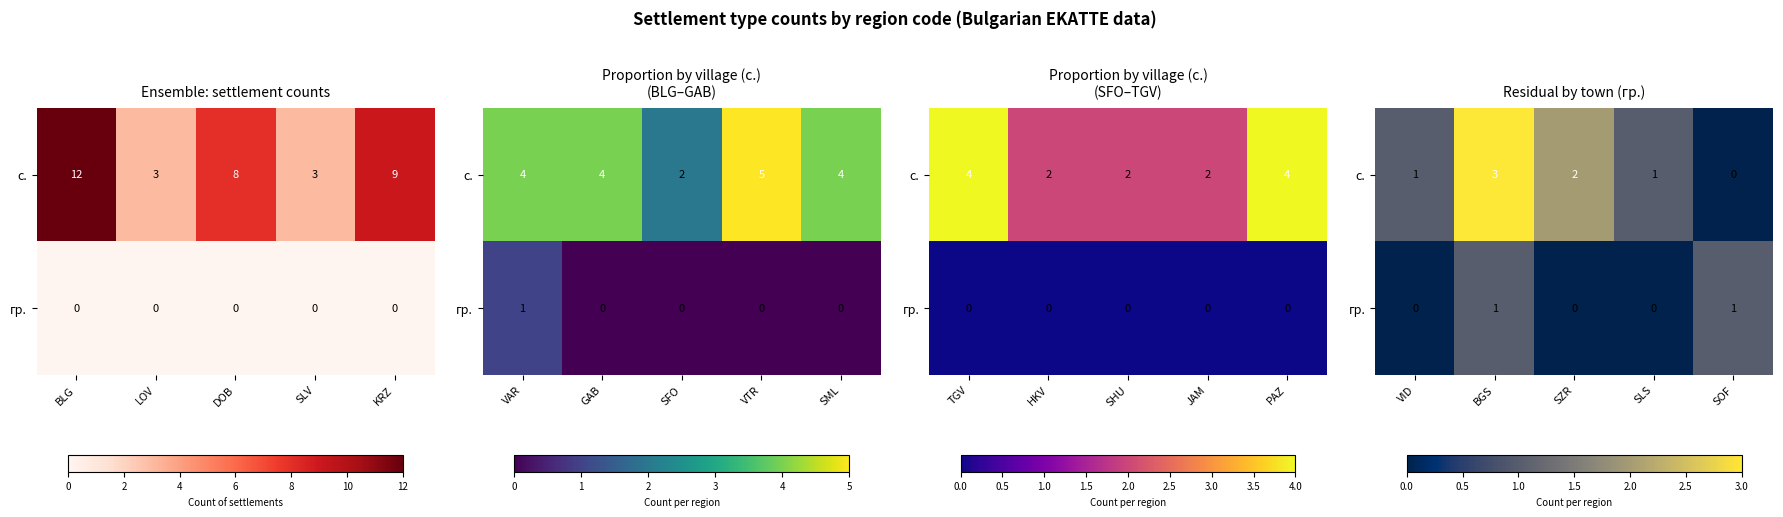

At how many categories does at least one series exceed 1?

2